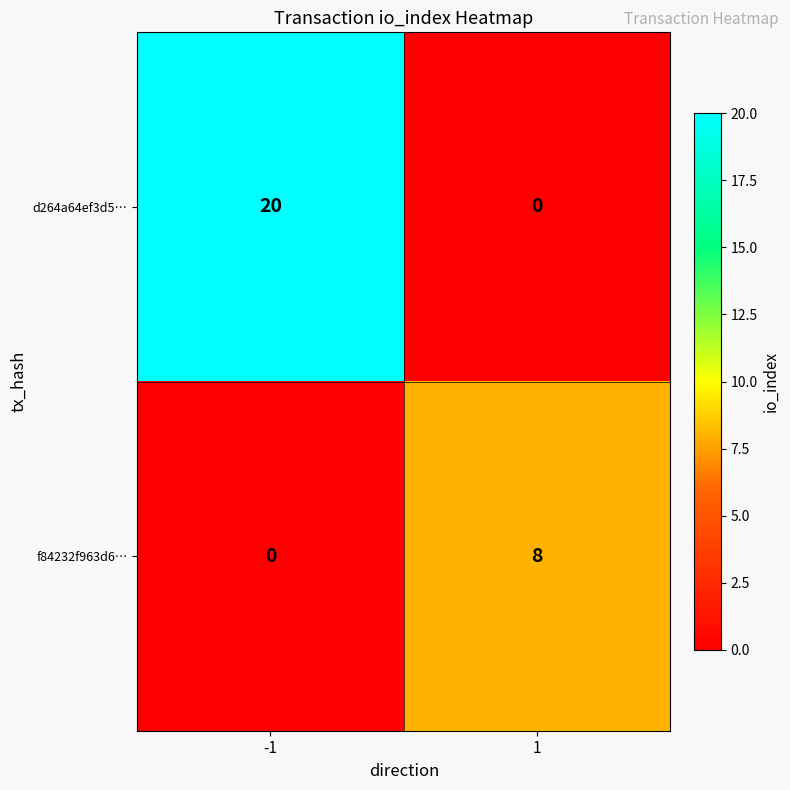

Rank the series by their average value, from highest to lowest.

d264a64ef3d5…, f84232f963d6…